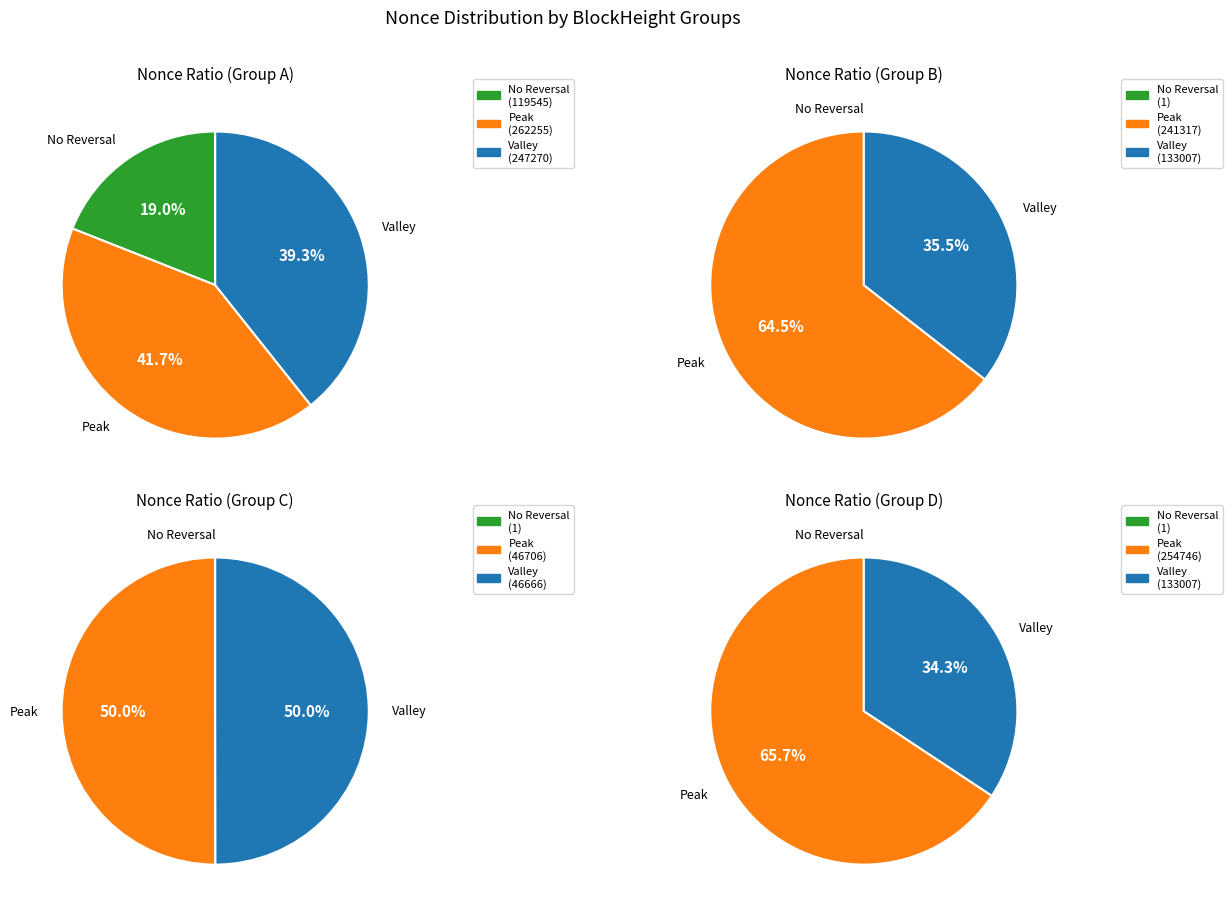

How many slices are in this pie chart?

9